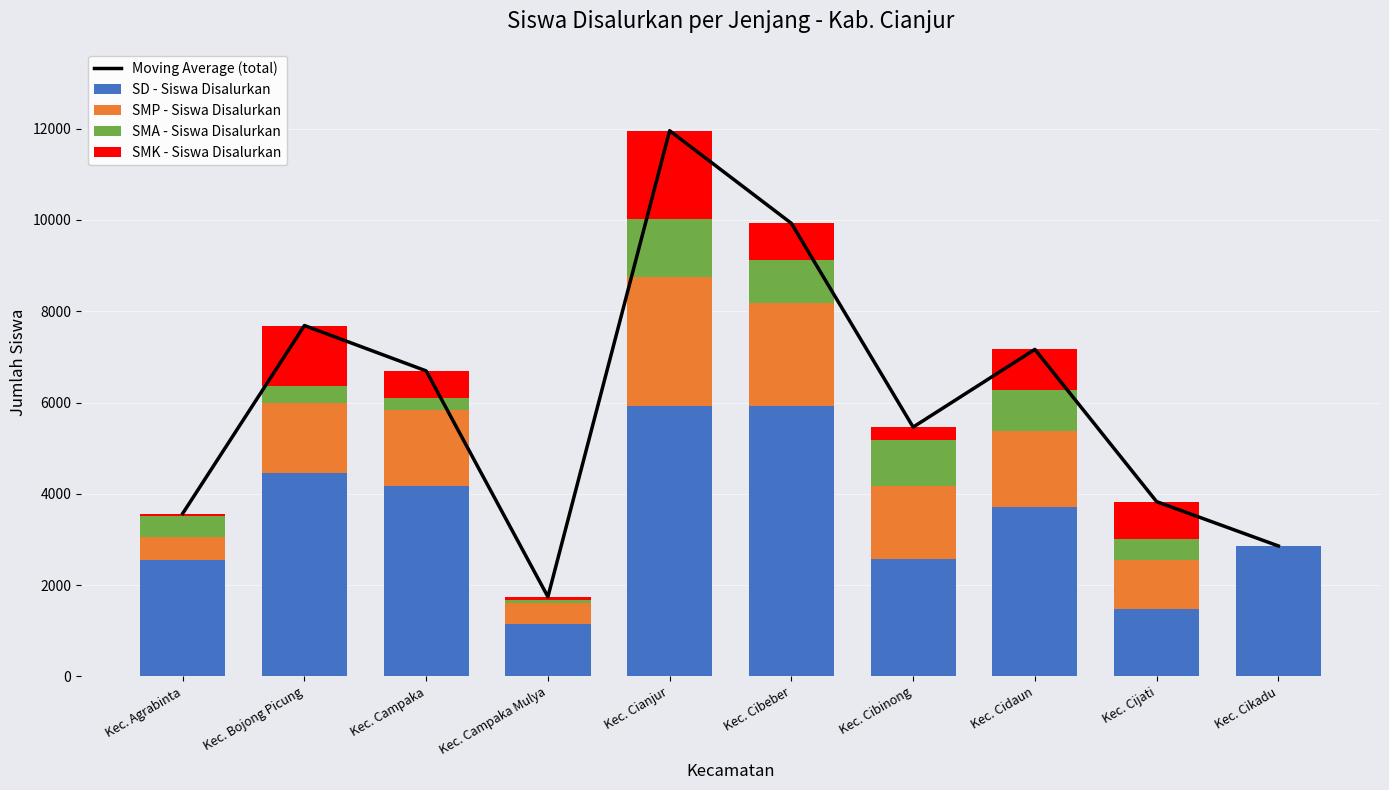

Which label corresponds to the smallest value in the chart?

Kec. Cikadu